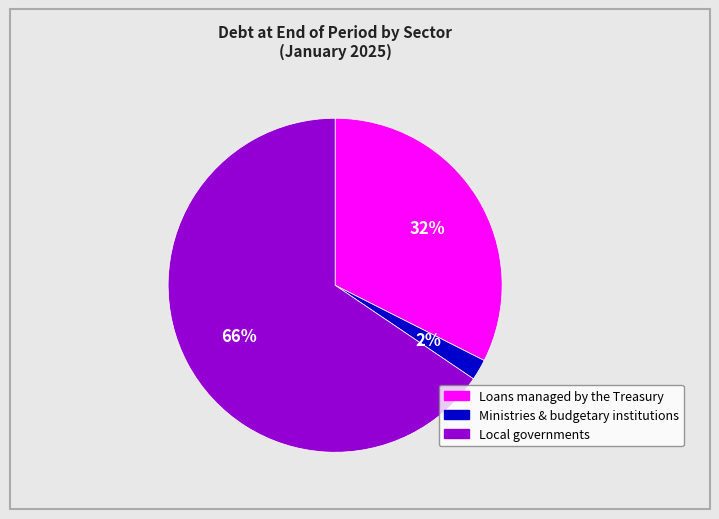

Between Loans managed by the Treasury and Ministries & budgetary institutions, which is larger?

Loans managed by the Treasury